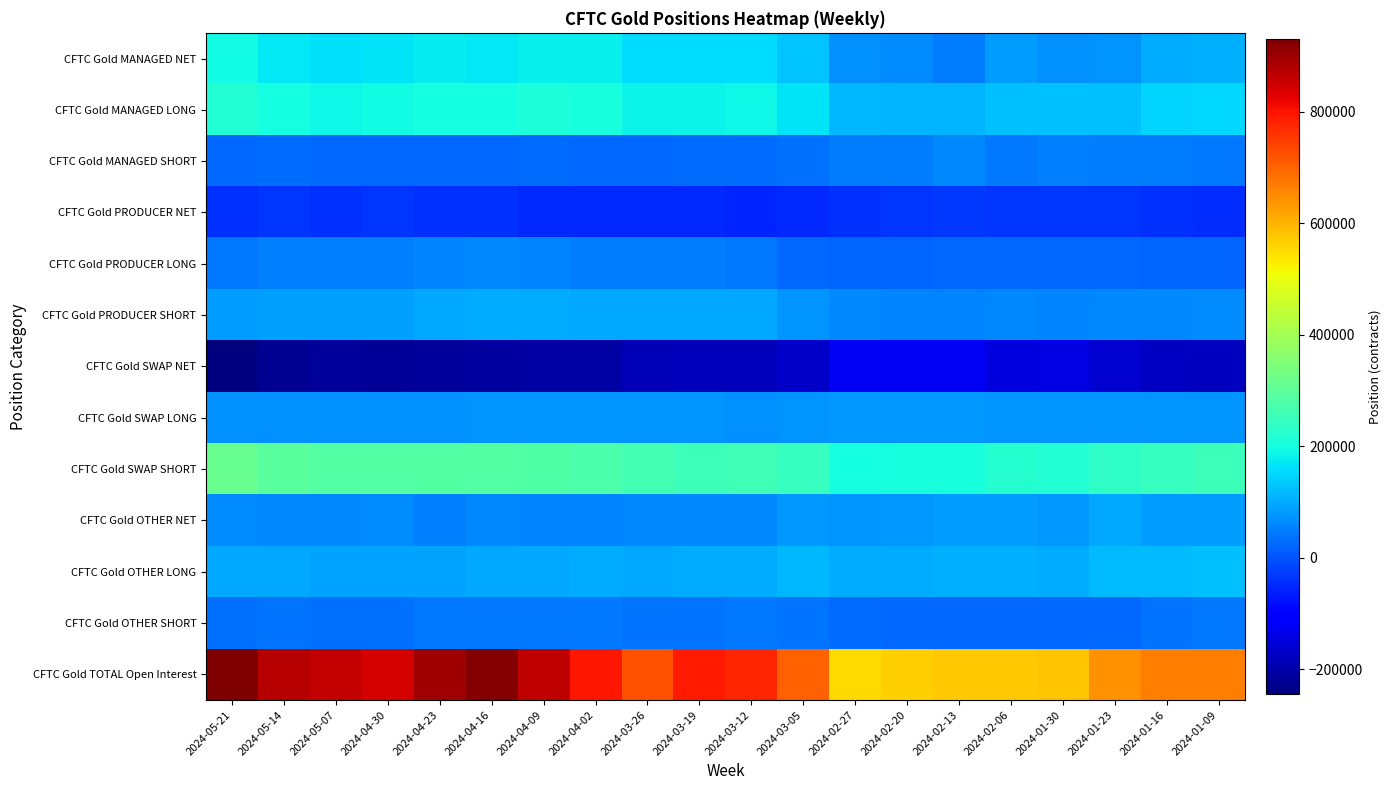

What is the total value across all series at 2024-01-09?

1411788